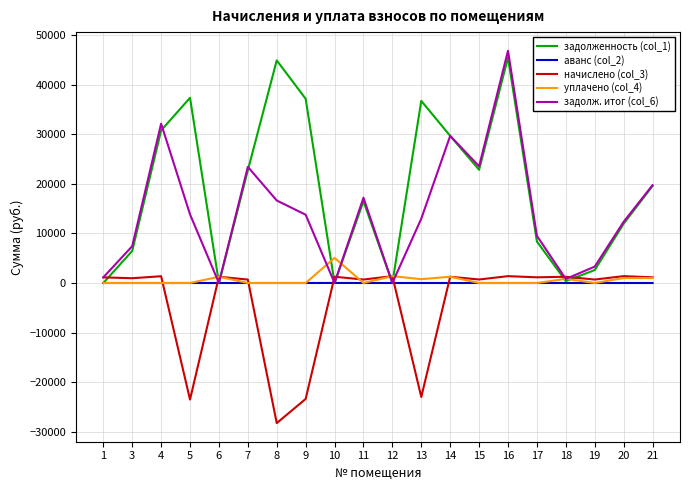

Which series has the largest total across all categories?

задолженность (col_1)